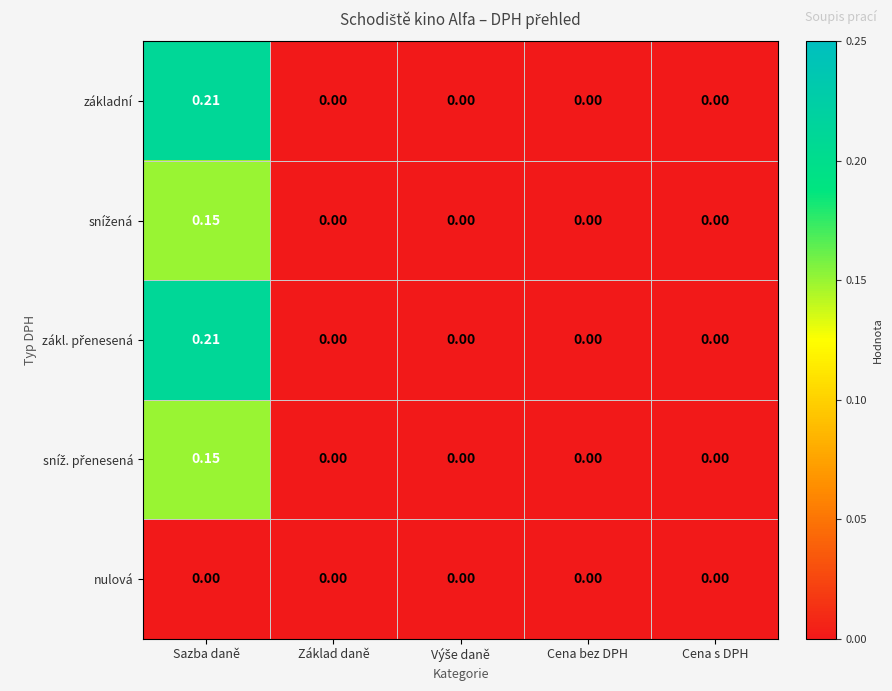

At which category is the sum across all series the highest?

Sazba daně